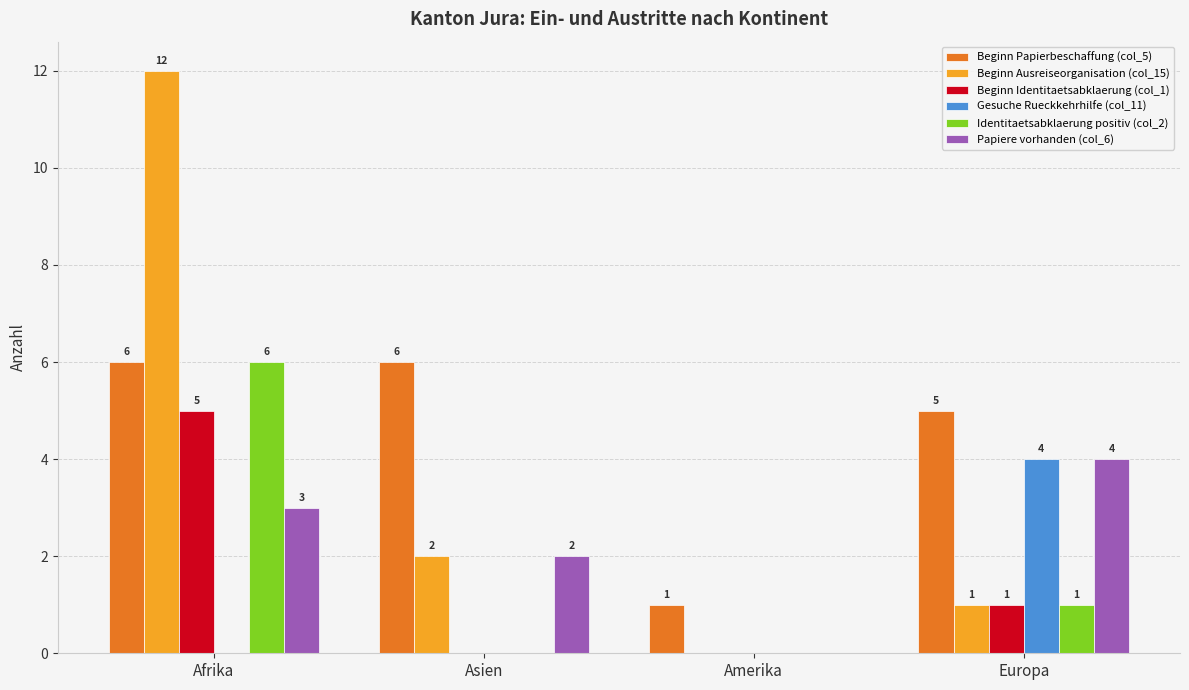

What is the sum of all Gesuche Rueckkehrhilfe (col_11) values?

4